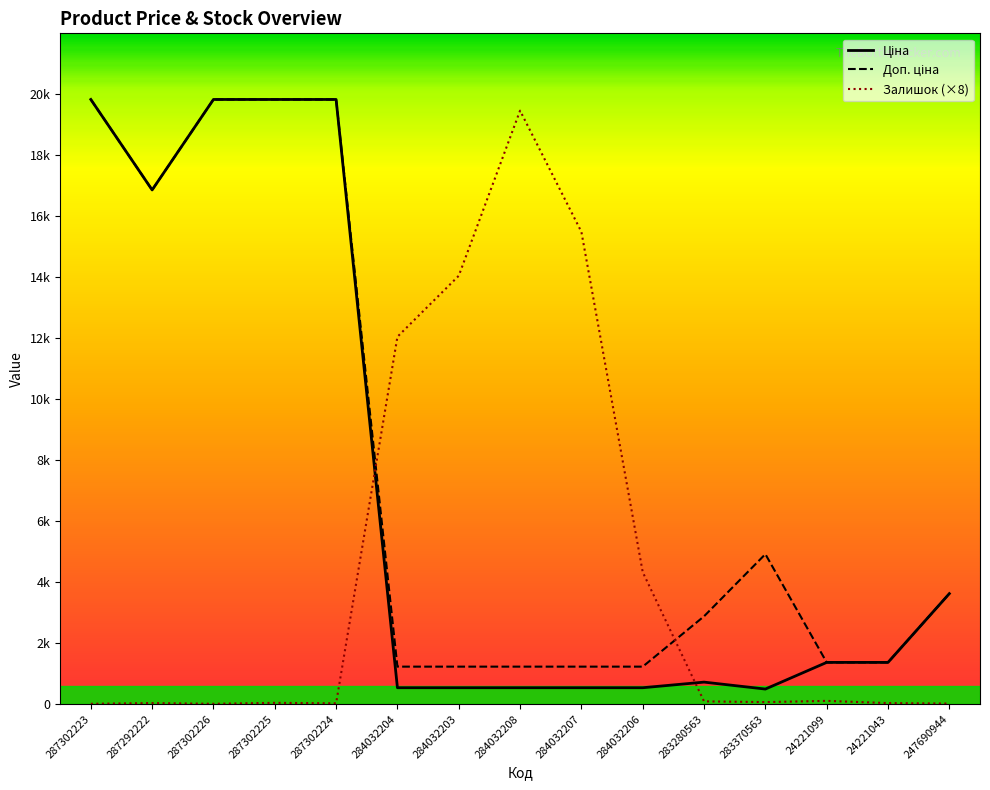

Which series ends up on top after the final intersection of Доп. ціна and Залишок?

Доп. ціна